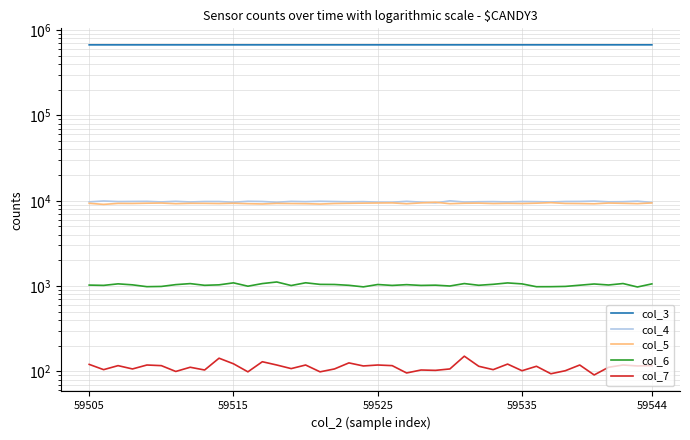

True or false: col_4 has more than 1 interior local peaks.

True